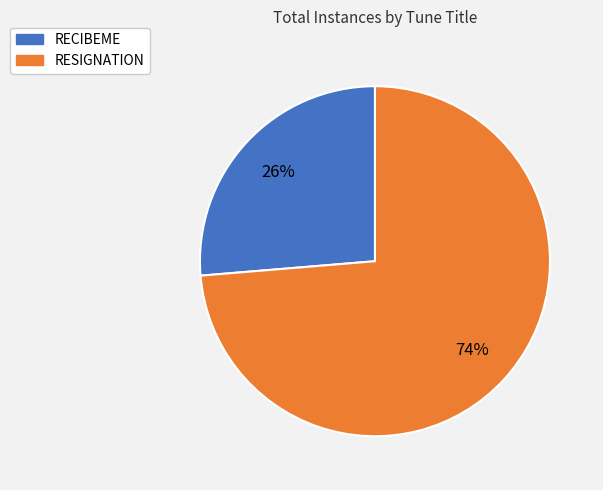

Which has a higher value, RESIGNATION or RECIBEME?

RESIGNATION